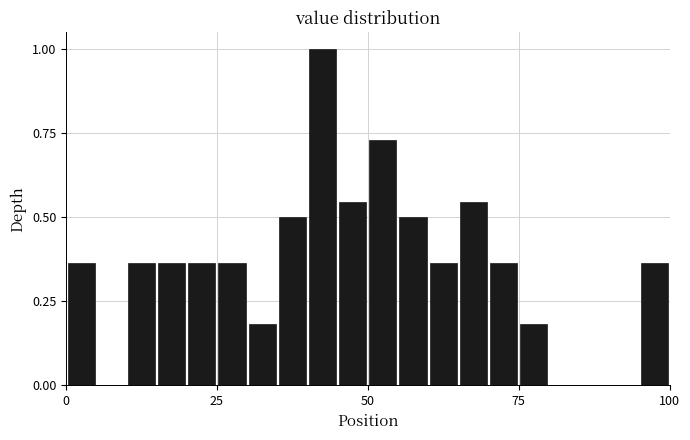

Around what value on the x-axis is the tallest bar? Give the approximate position of its centre, as read against the axis.

45